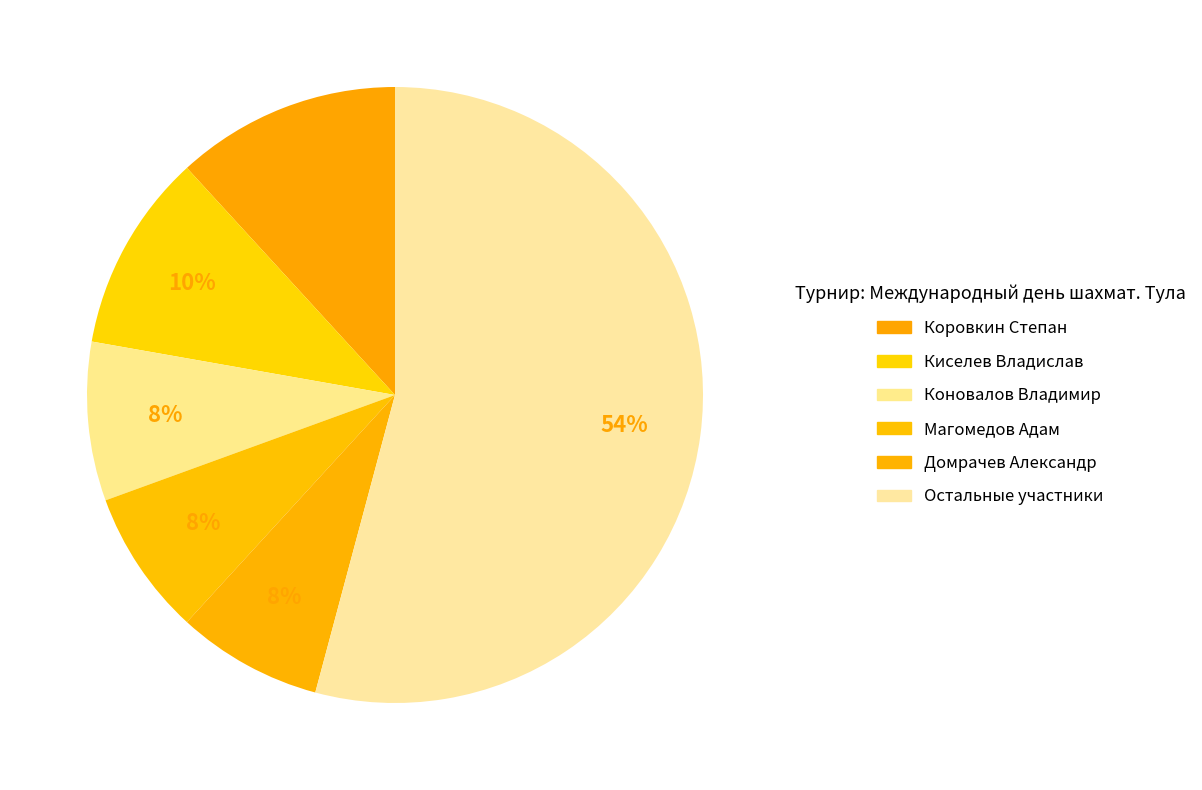

Which category has the biggest portion of the pie?

Остальные участники